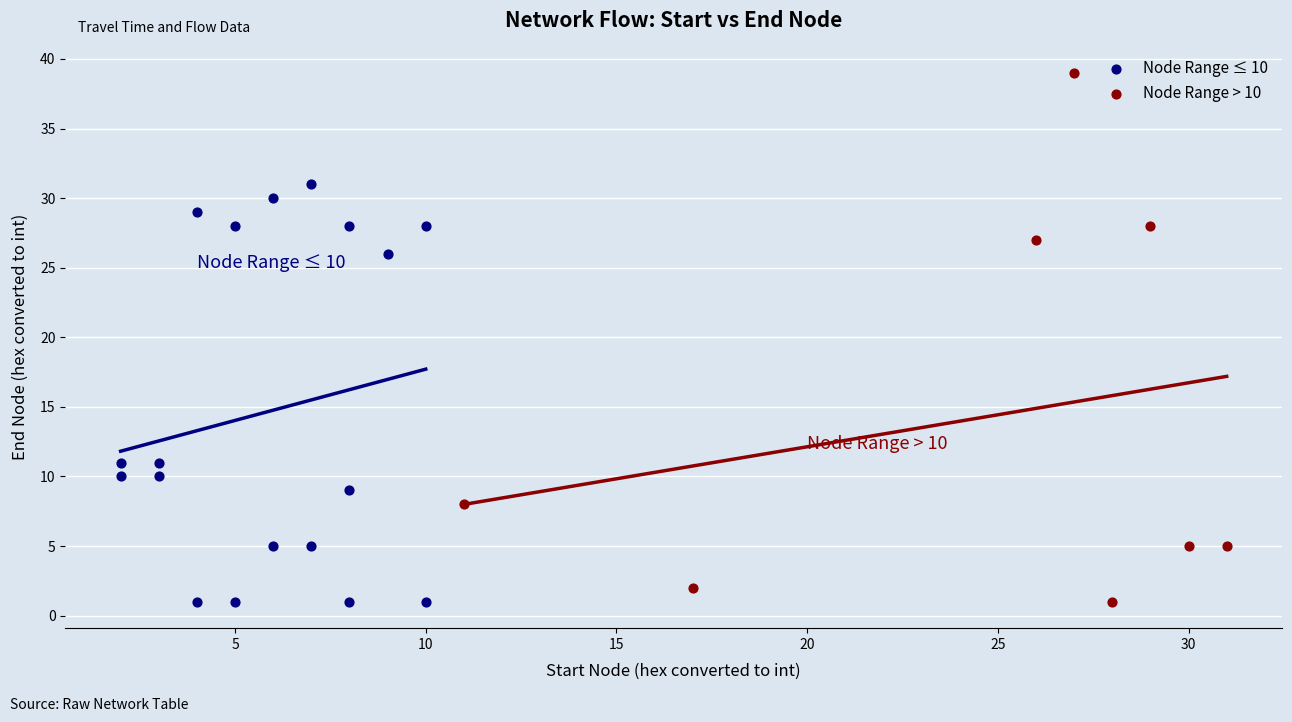

Which series contains the highest Y value?

Node Range > 10